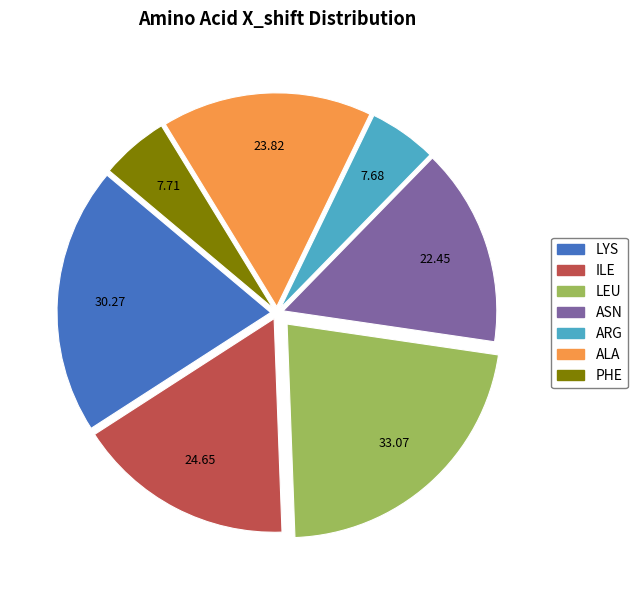

Between PHE and ILE, which is larger?

ILE